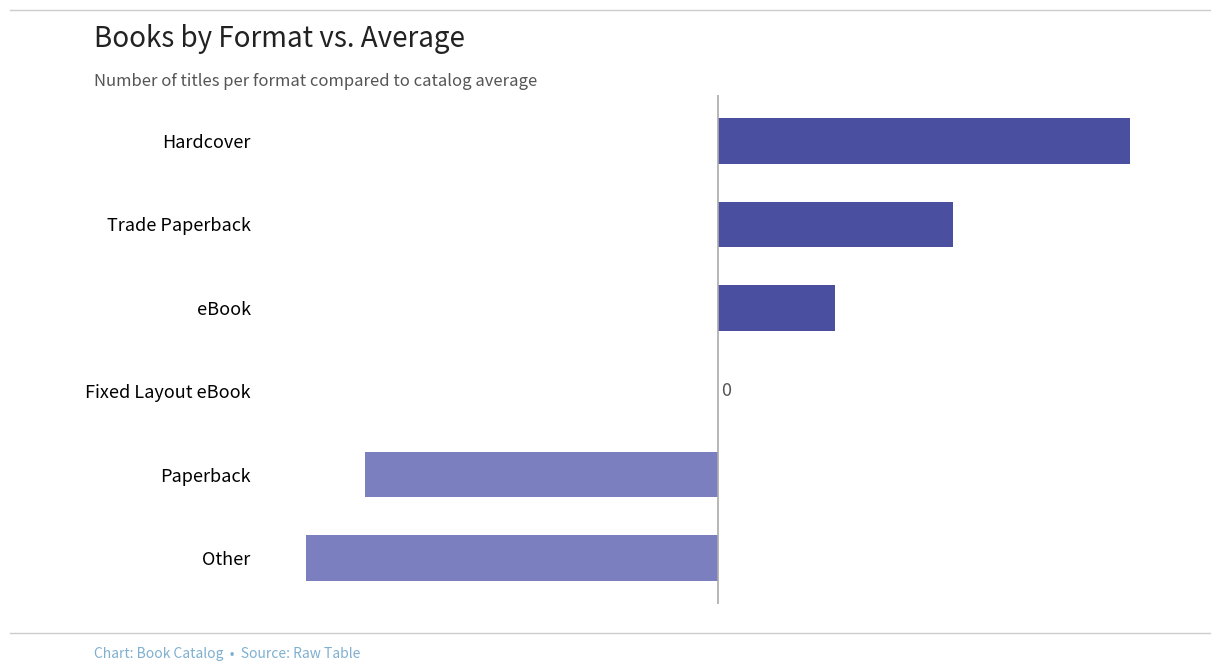

True or false: the data shows -9 at Paperback.

False